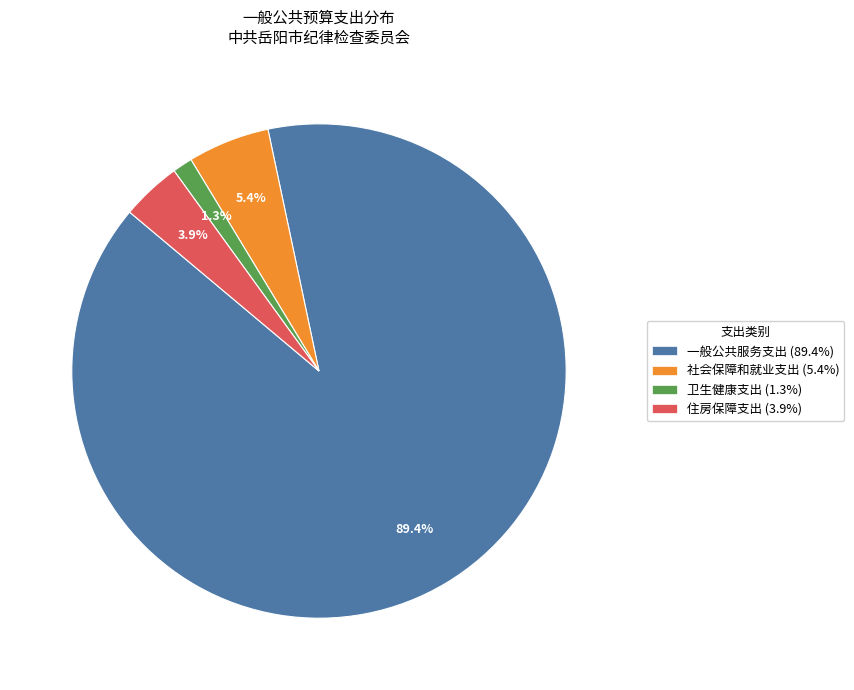

What percentage do 卫生健康支出 and 社会保障和就业支出 together represent?

6.7%